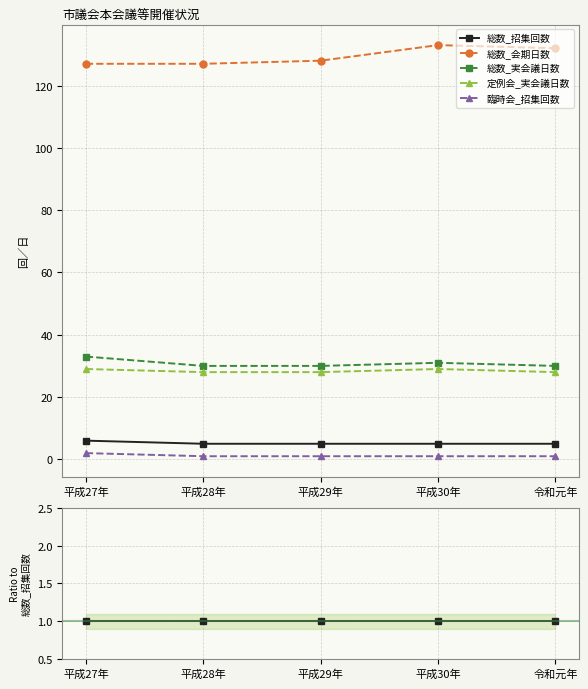

How many interior local peaks does the 総数_会期日数 series have?

1